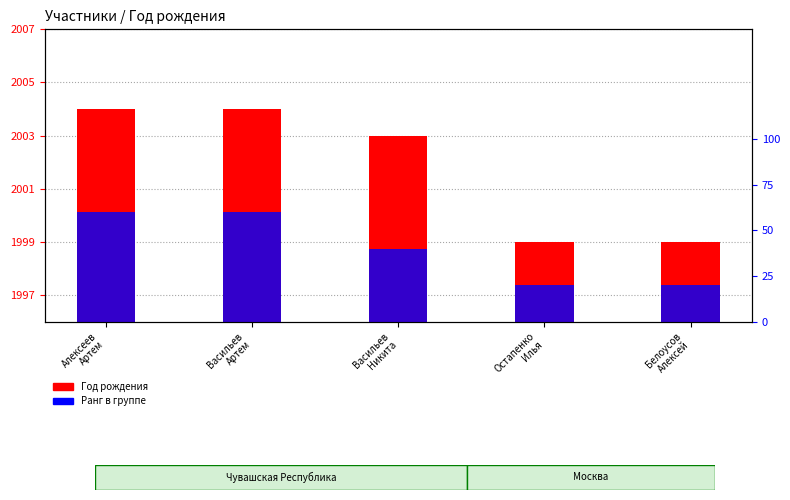

What value does the Год рождения series have at Васильев
Никита?

2003